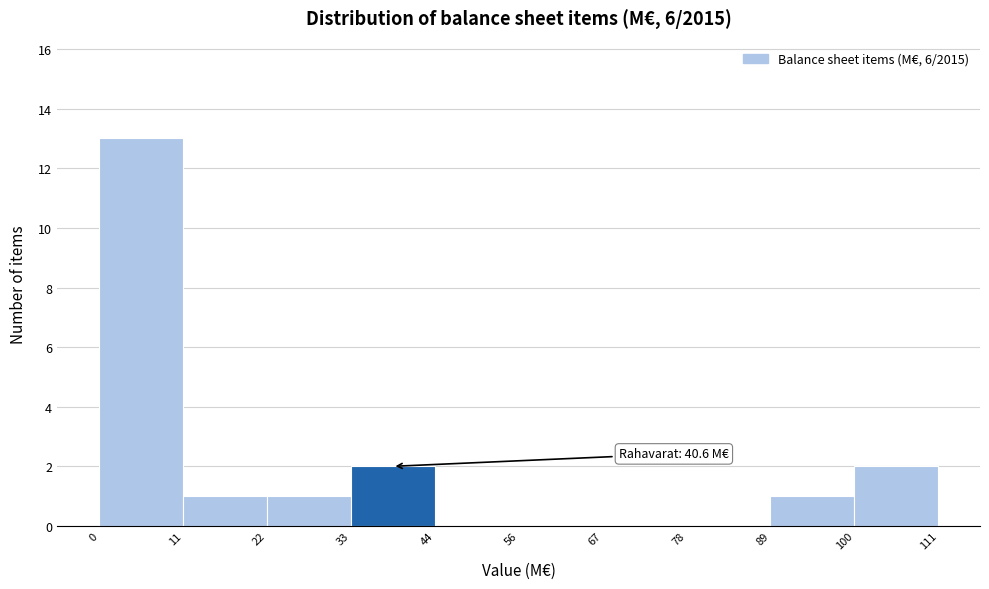

Over which range of the x-axis is the bar tallest?

0 to 11